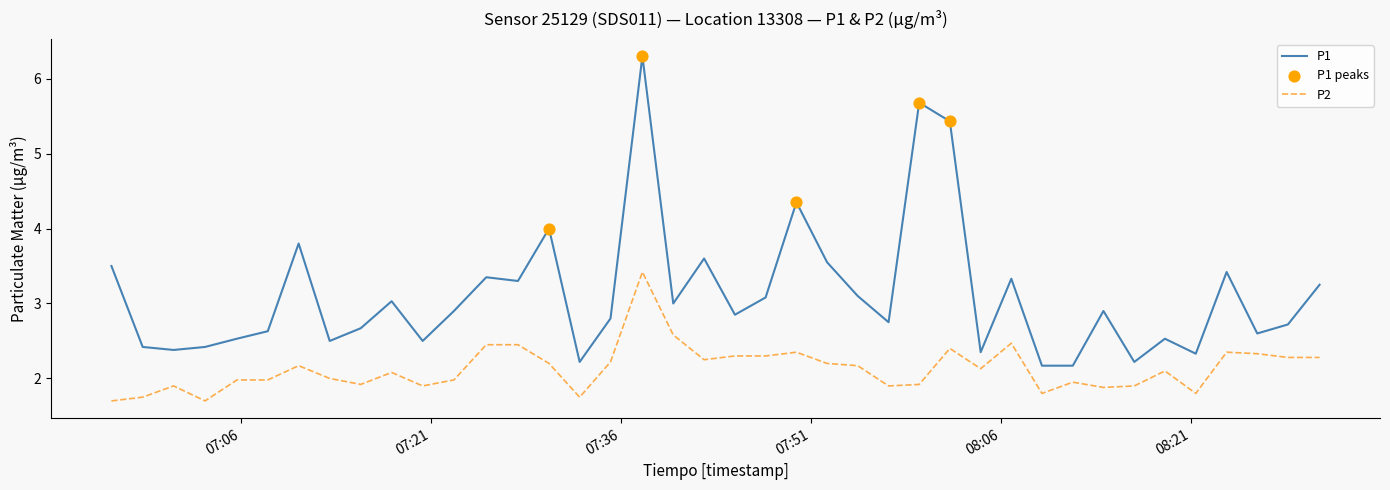

Which series has the largest range (max minus min)?

P1